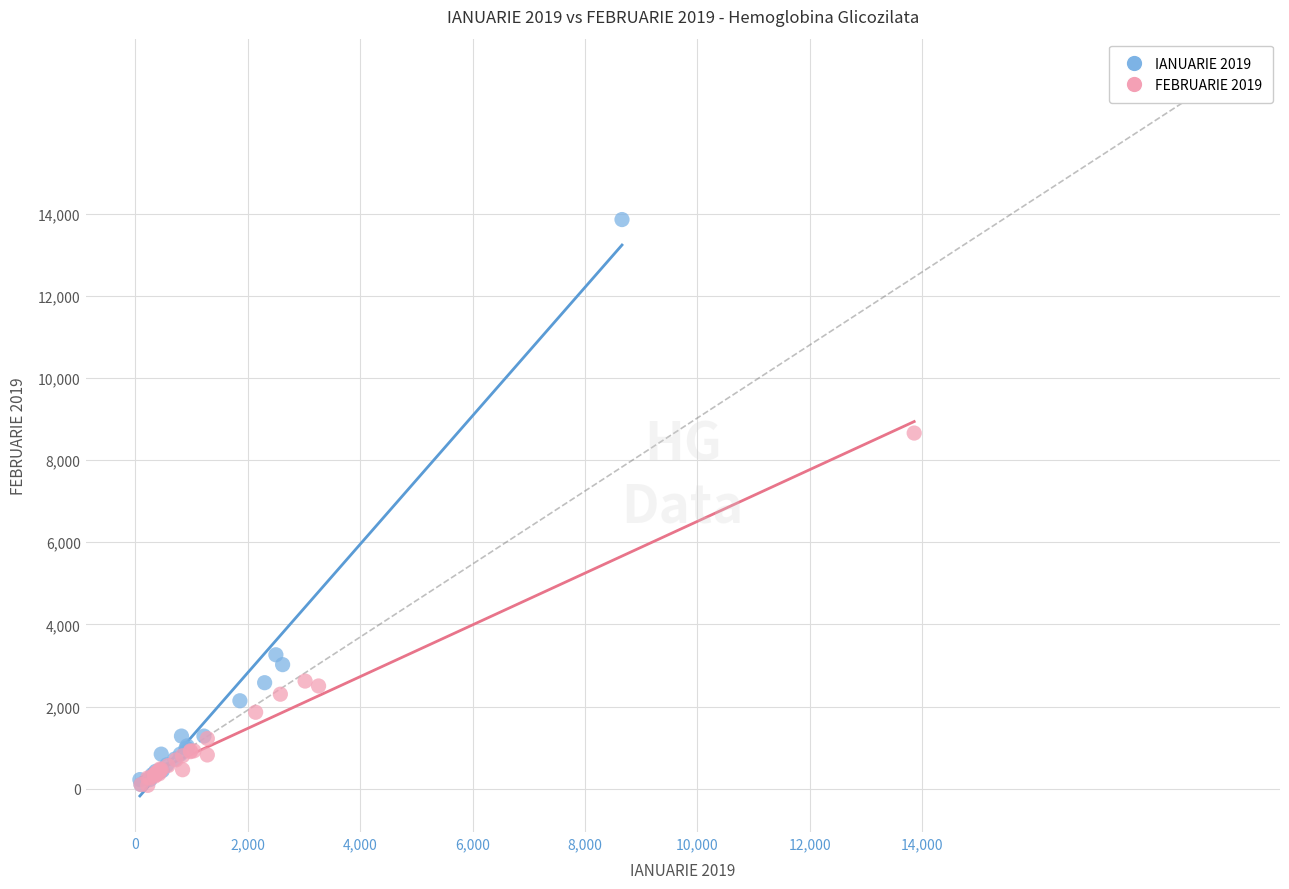

Which series reaches the maximum Y coordinate?

IANUARIE 2019